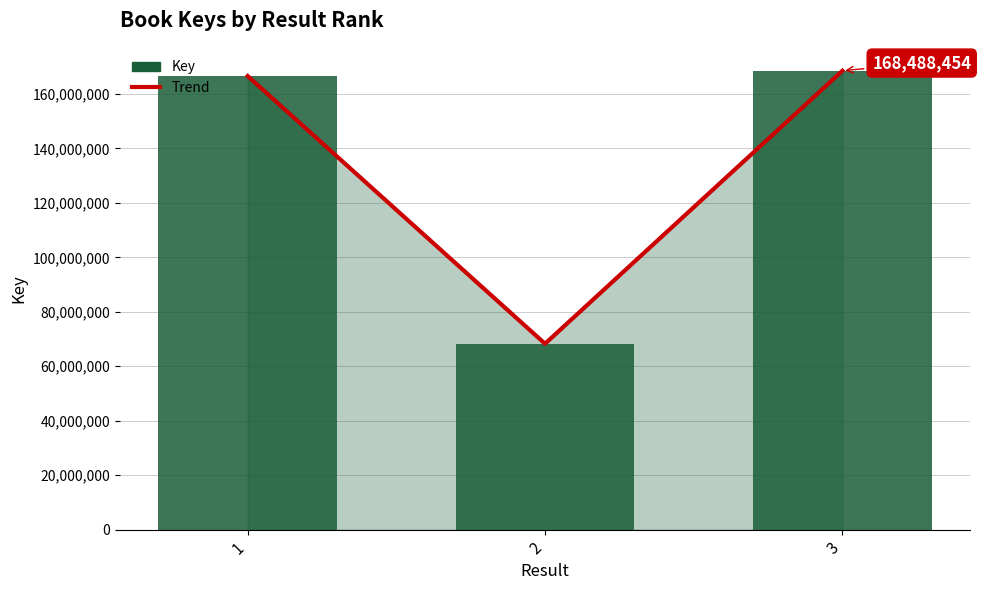

How many series are shown in this chart?

2